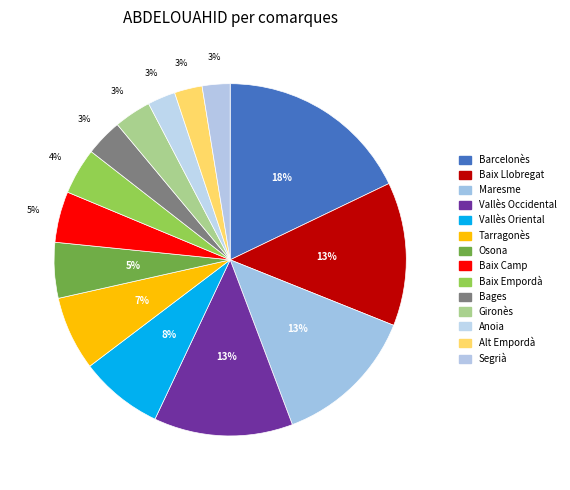

Does Tarragonès represent more than half of the total?

No